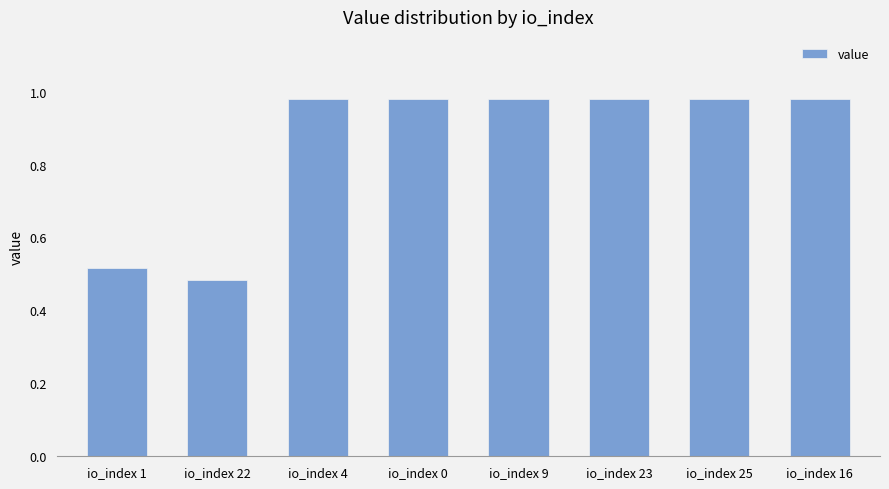

What is the sum of the values at io_index 4 and io_index 25?

2.0